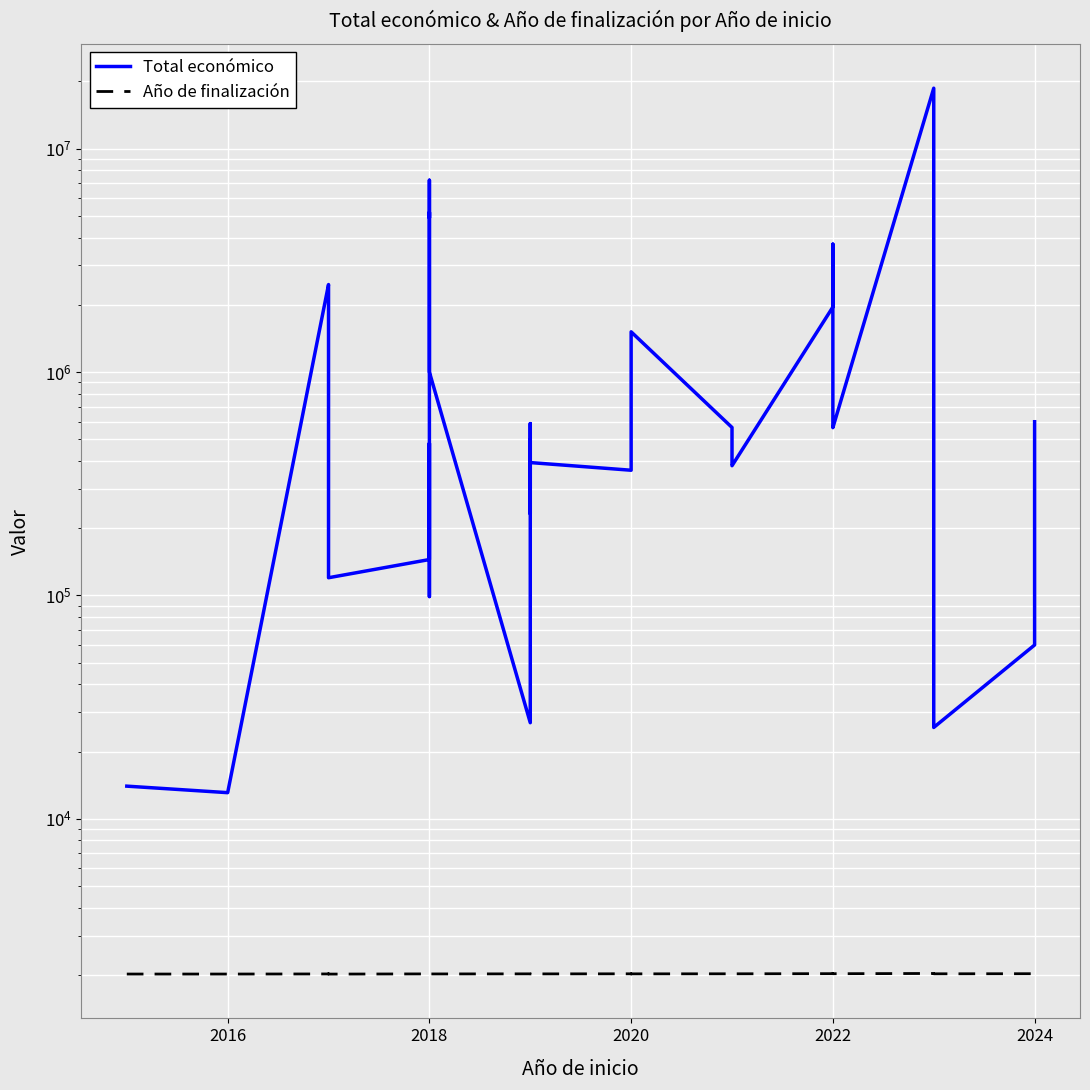

What is the difference between the maximum and minimum values in the Año de finalización series?

13